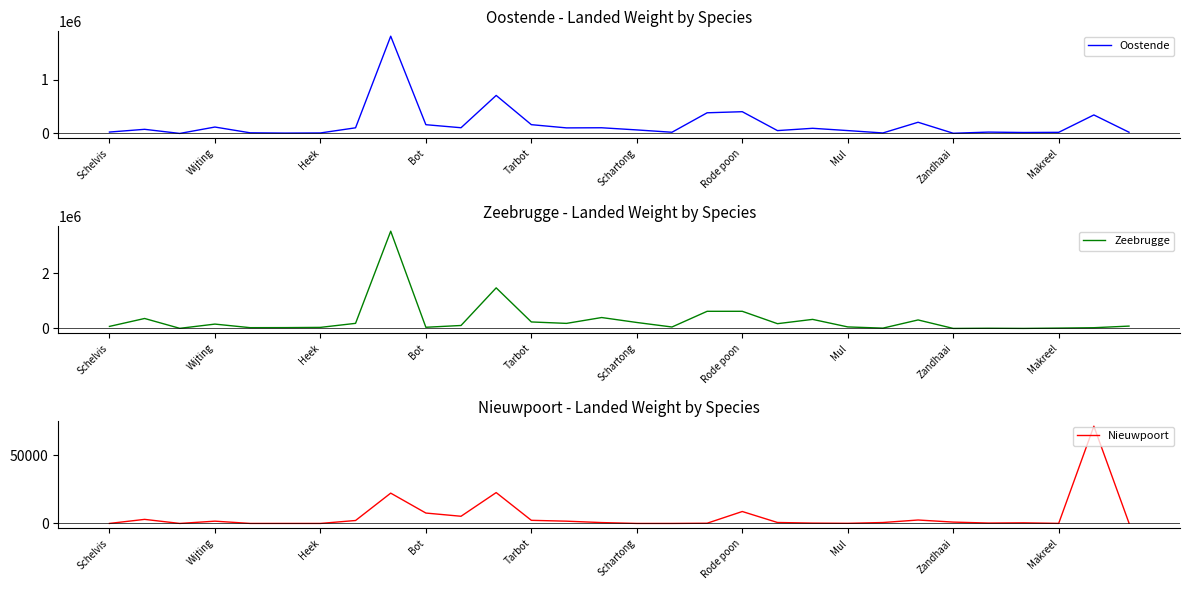

What is the approximate value of Nieuwpoort at 17?

151